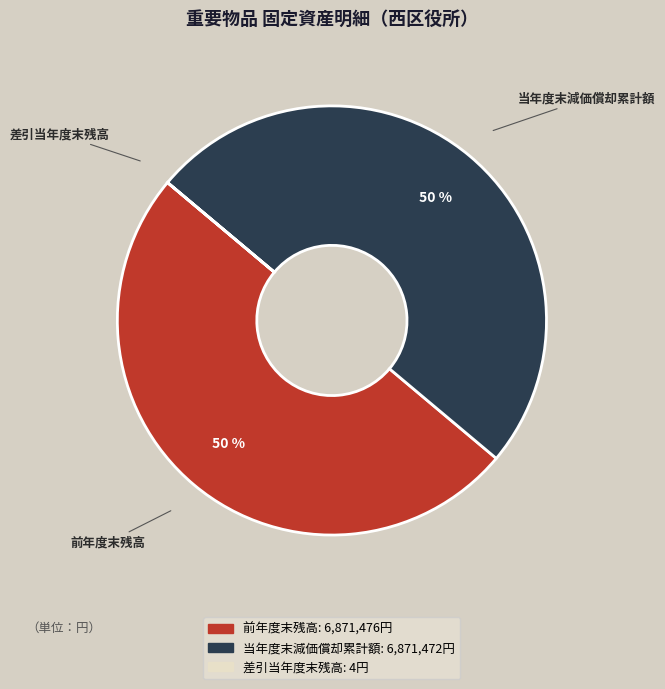

To the nearest percent, what is the combined percentage of 前年度末残高 and 当年度末減価償却累計額?

100%